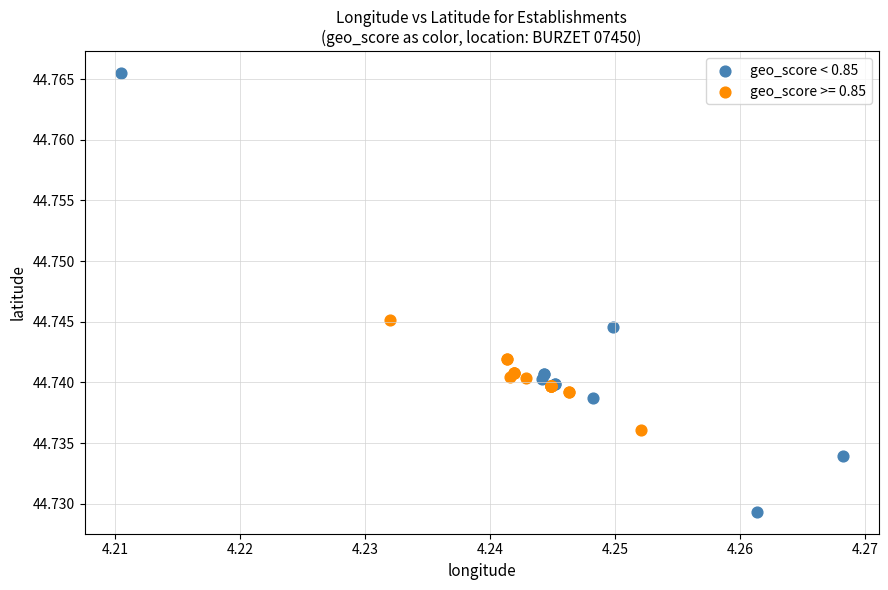

Which series reaches the minimum Y coordinate?

geo_score < 0.85